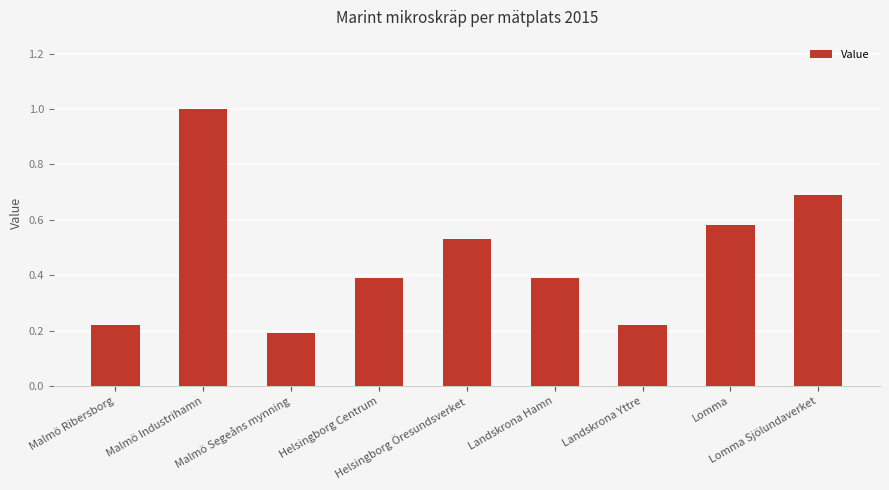

What is the label of the 8th bar from the right?

Malmö Industrihamn